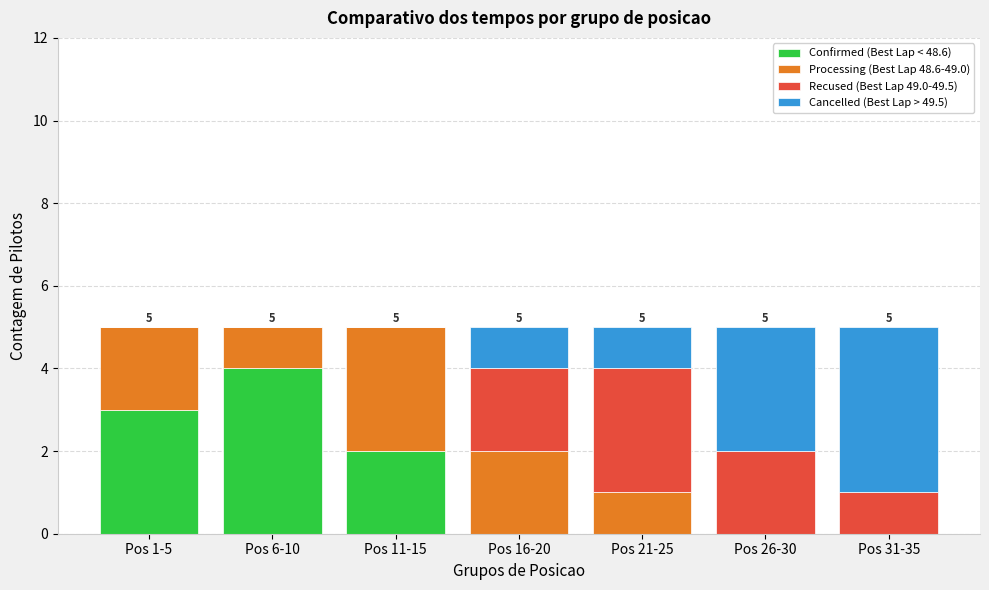

Count the number of categories in the chart.

7